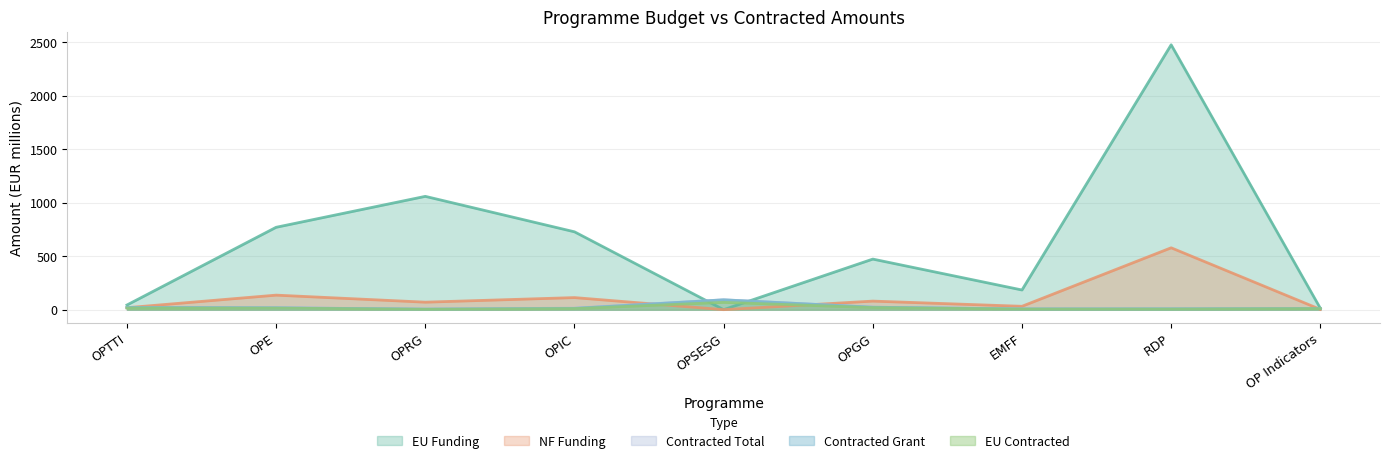

What is the difference between the maximum and minimum values in the EU Contracted series?

65.2